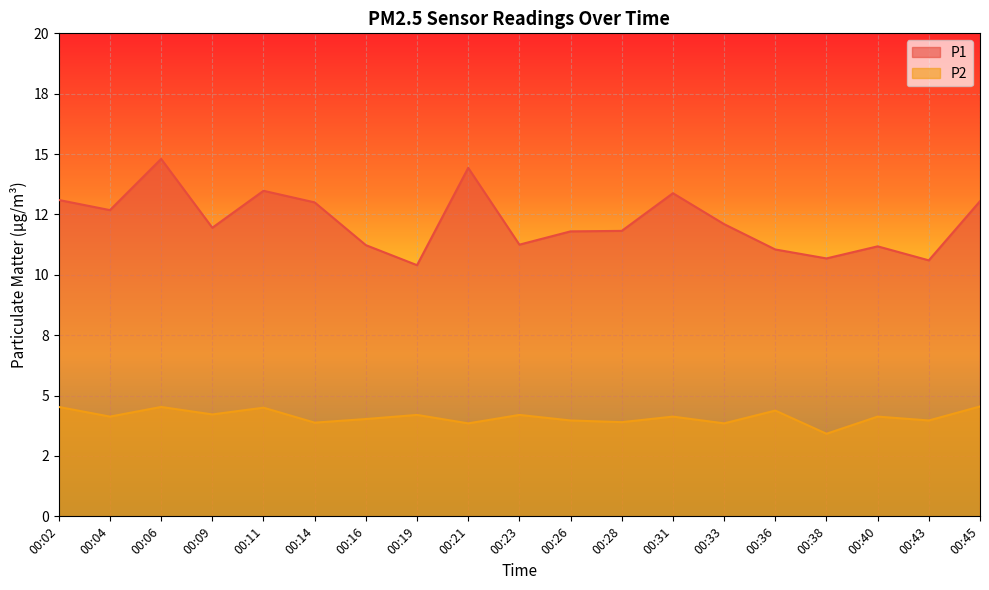

Reading right to left, list all the values displayed in this chart.

P1: 00:45=13.1	00:43=10.6	00:40=11.2	00:38=10.7	00:36=11.1	00:33=12.1	00:31=13.4	00:28=11.8	00:26=11.8	00:23=11.2	00:21=14.4	00:19=10.4	00:16=11.2	00:14=13.0	00:11=13.5	00:09=11.9	00:06=14.8	00:04=12.7	00:02=13.1
P2: 00:45=4.5	00:43=4.0	00:40=4.1	00:38=3.4	00:36=4.4	00:33=3.9	00:31=4.1	00:28=3.9	00:26=4.0	00:23=4.2	00:21=3.9	00:19=4.2	00:16=4.0	00:14=3.9	00:11=4.5	00:09=4.2	00:06=4.5	00:04=4.1	00:02=4.5